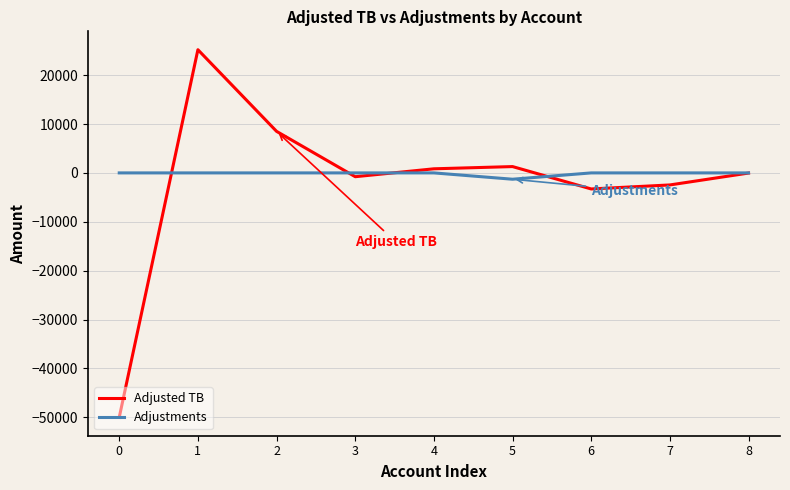

Which series has the largest range (max minus min)?

Adjusted TB